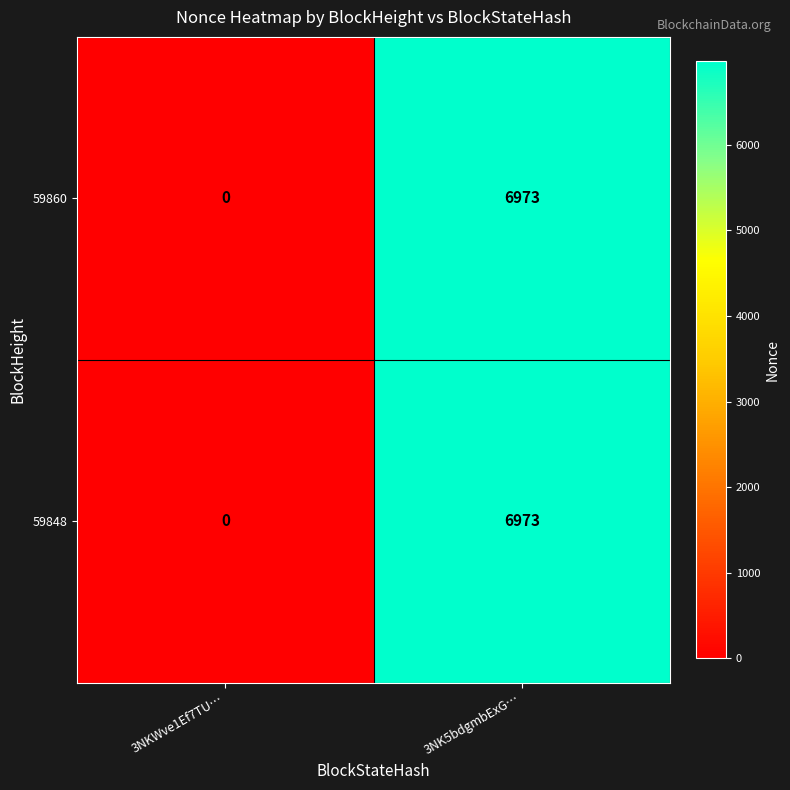

What is the sum of the 59860 values at 3NKWve1Ef7TU… and 3NK5bdgmbExG…?

6973